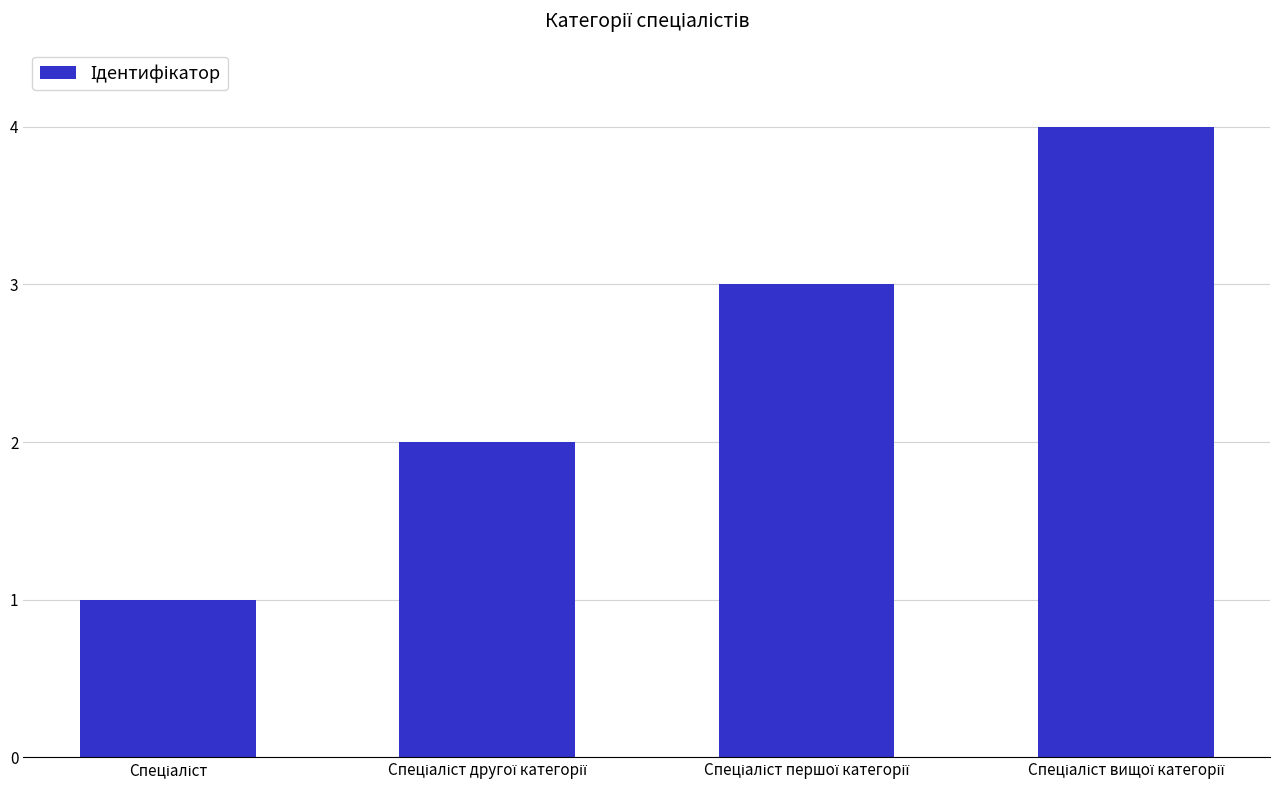

What is the sum of all values?

10